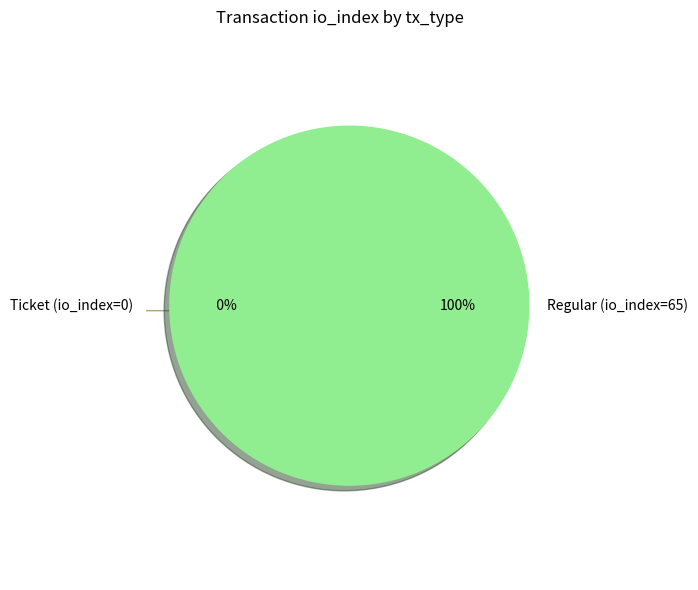

Is it true that Ticket (io_index=0) is 0% of the pie?

True